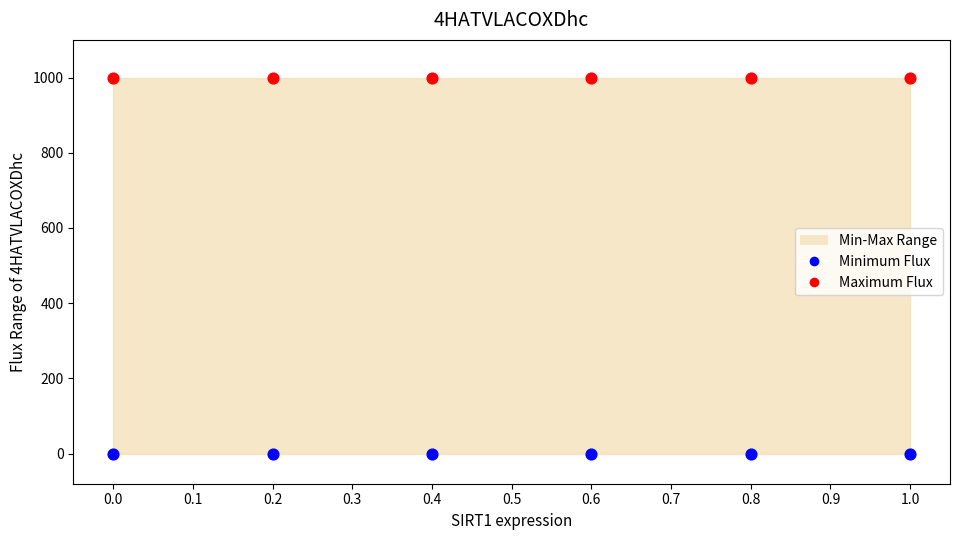

Which series contains the lowest Y value?

Minimum Flux